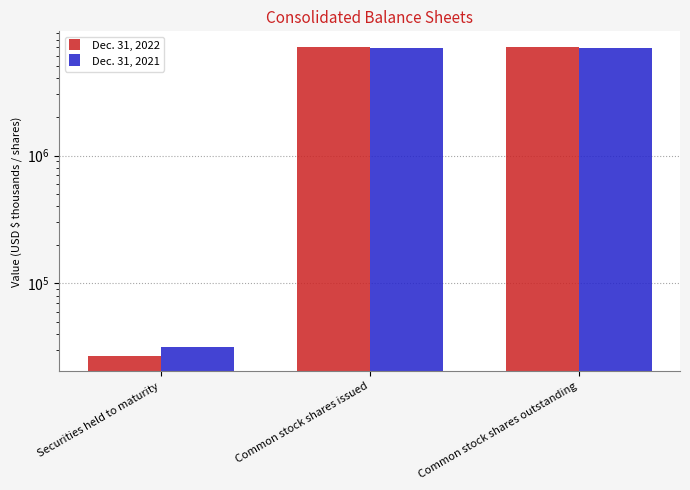

What is the sum of the Dec. 31, 2021 values at Common stock shares issued and Common stock shares outstanding?

13919112